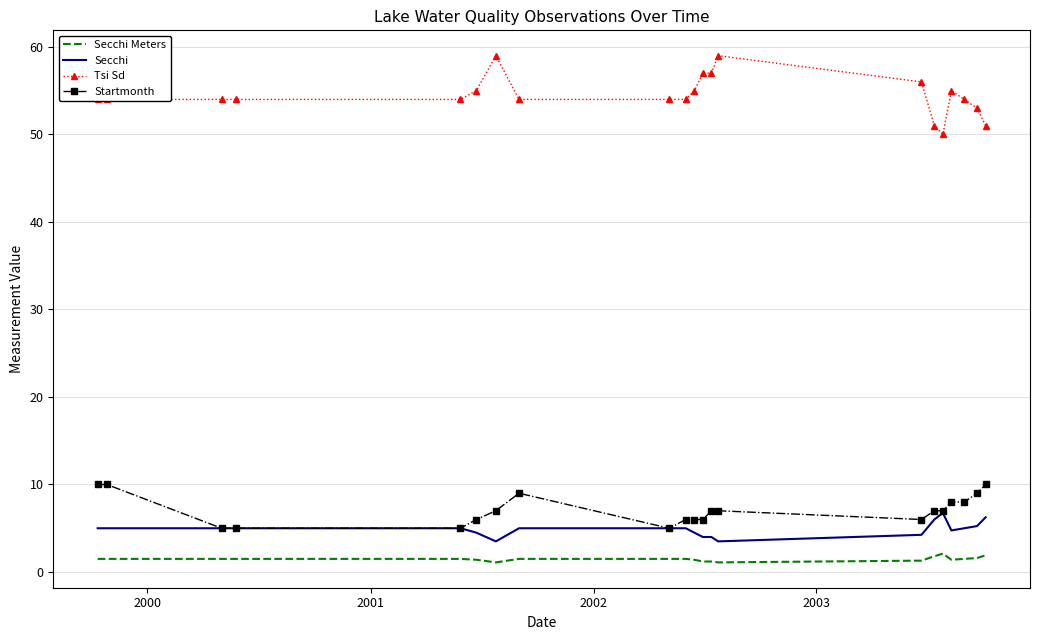

Count the Tsi Sd values in the range 54 to 55.

12